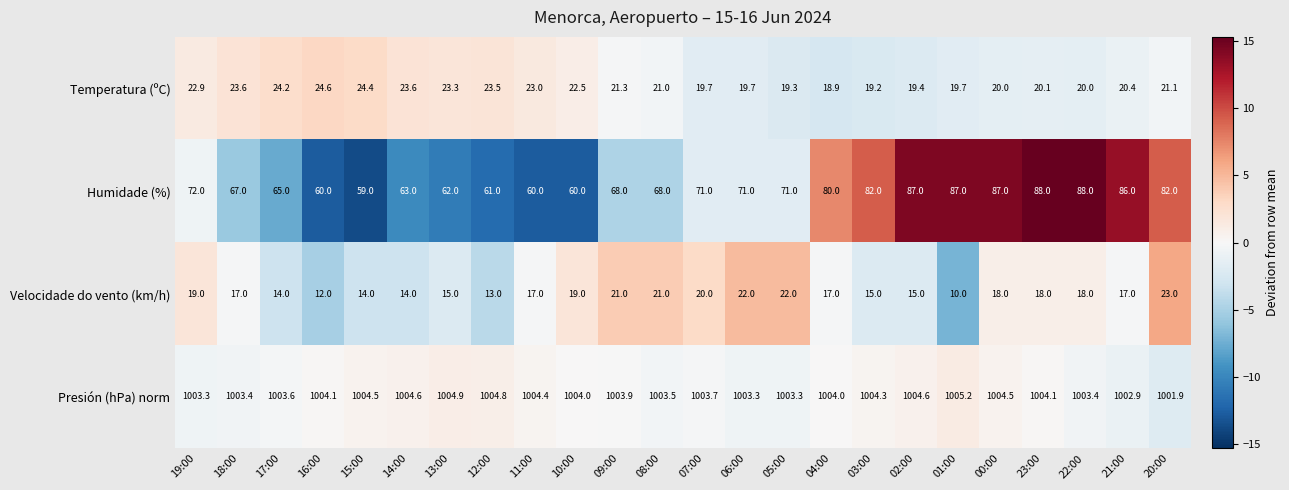

At which label does Humidade (%) first exceed 71?

19:00